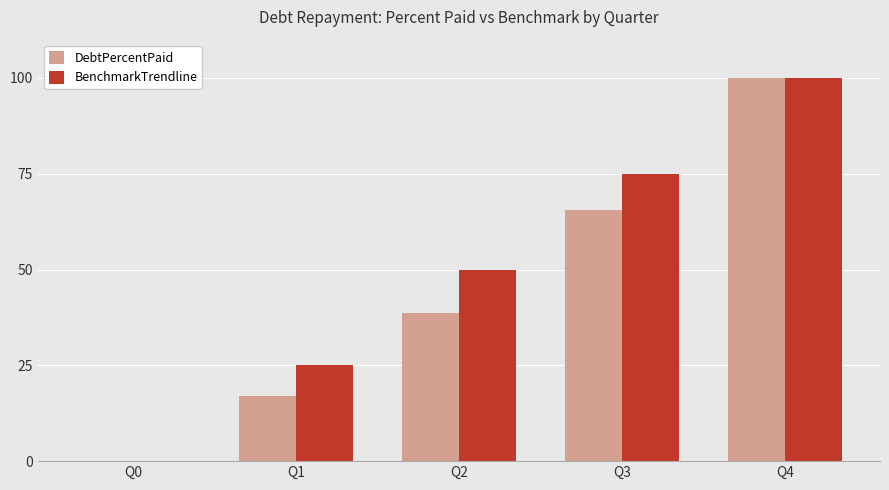

Which series has the largest total across all categories?

BenchmarkTrendline